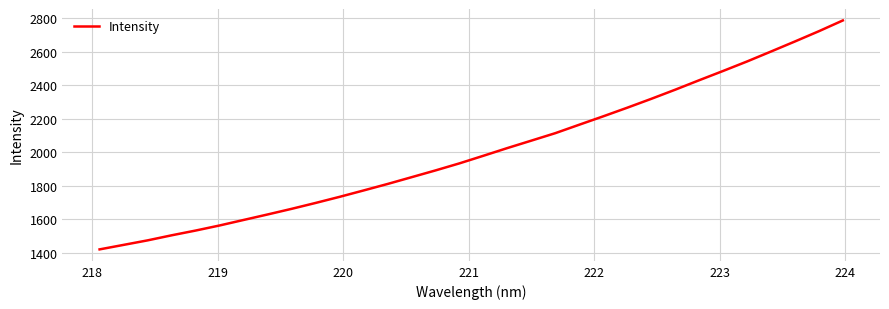

What is the difference between the maximum and minimum values?

1364.3